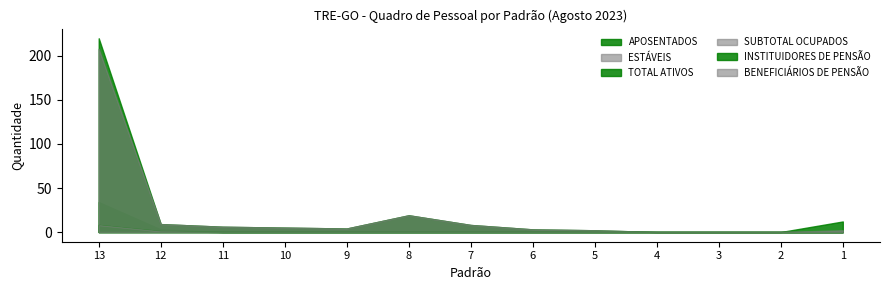

What is the difference between the highest and lowest values at 10?

5